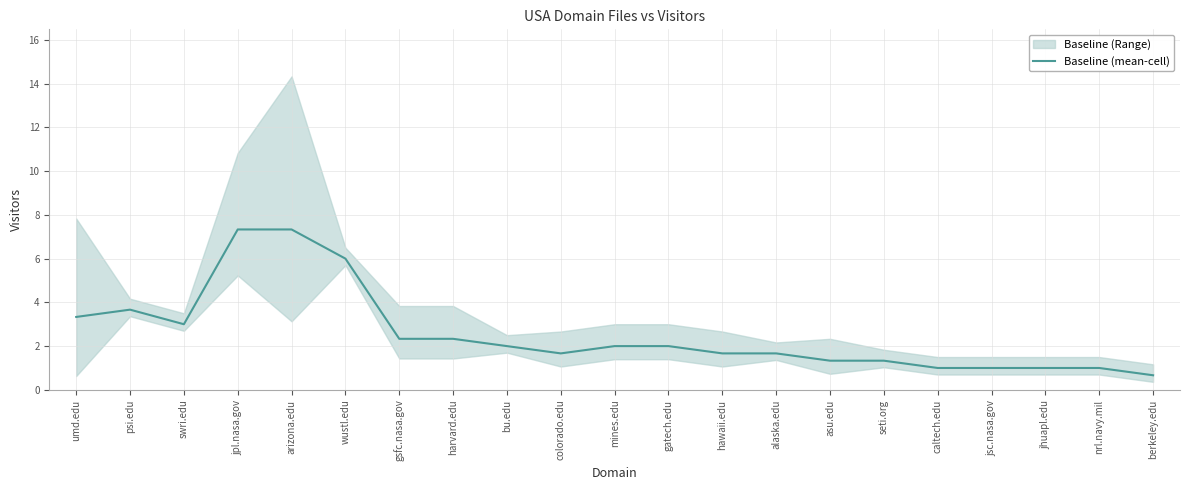

Reading left to right, what are all the values shown in this chart?

3.3	3.7	3.0	7.3	7.3	6.0	2.3	2.3	2.0	1.7	2.0	2.0	1.7	1.7	1.3	1.3	1.0	1.0	1.0	1.0	0.7